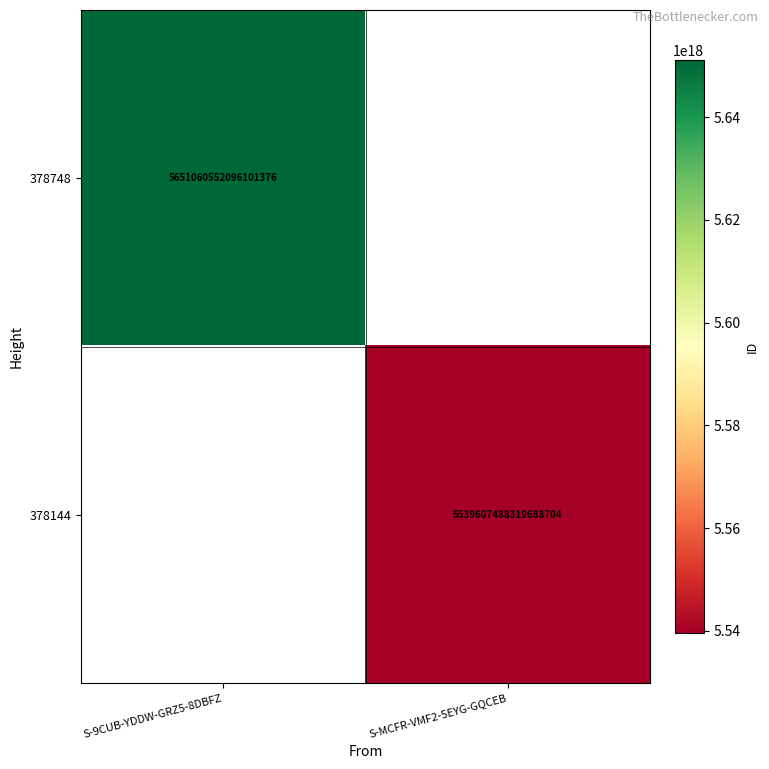

The value of 378748 at S-9CUB-YDDW-GRZ5-8DBFZ is 5651060552096101376. True or false?

True